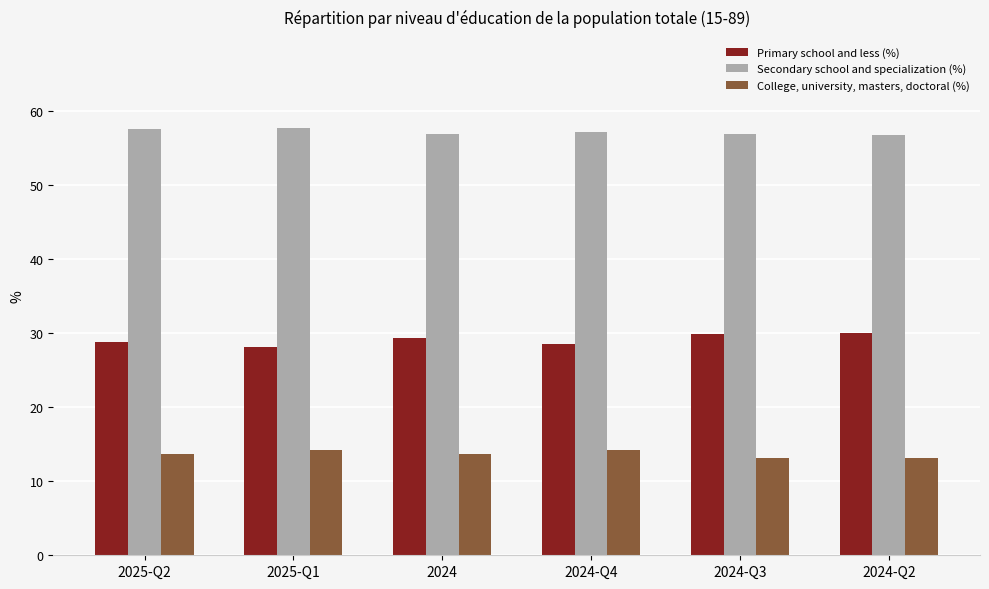

What is the difference between the maximum and second lowest values in the College, university, masters, doctoral (%) series?

1.1